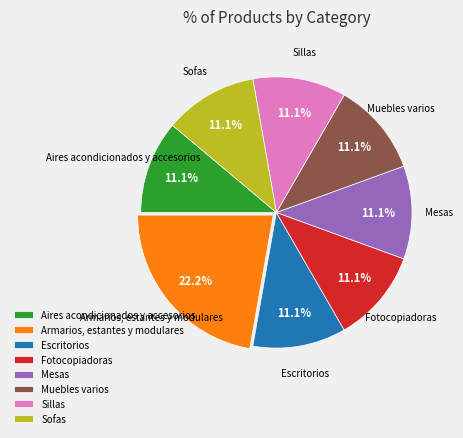

To the nearest percent, what portion does Escritorios represent?

11%